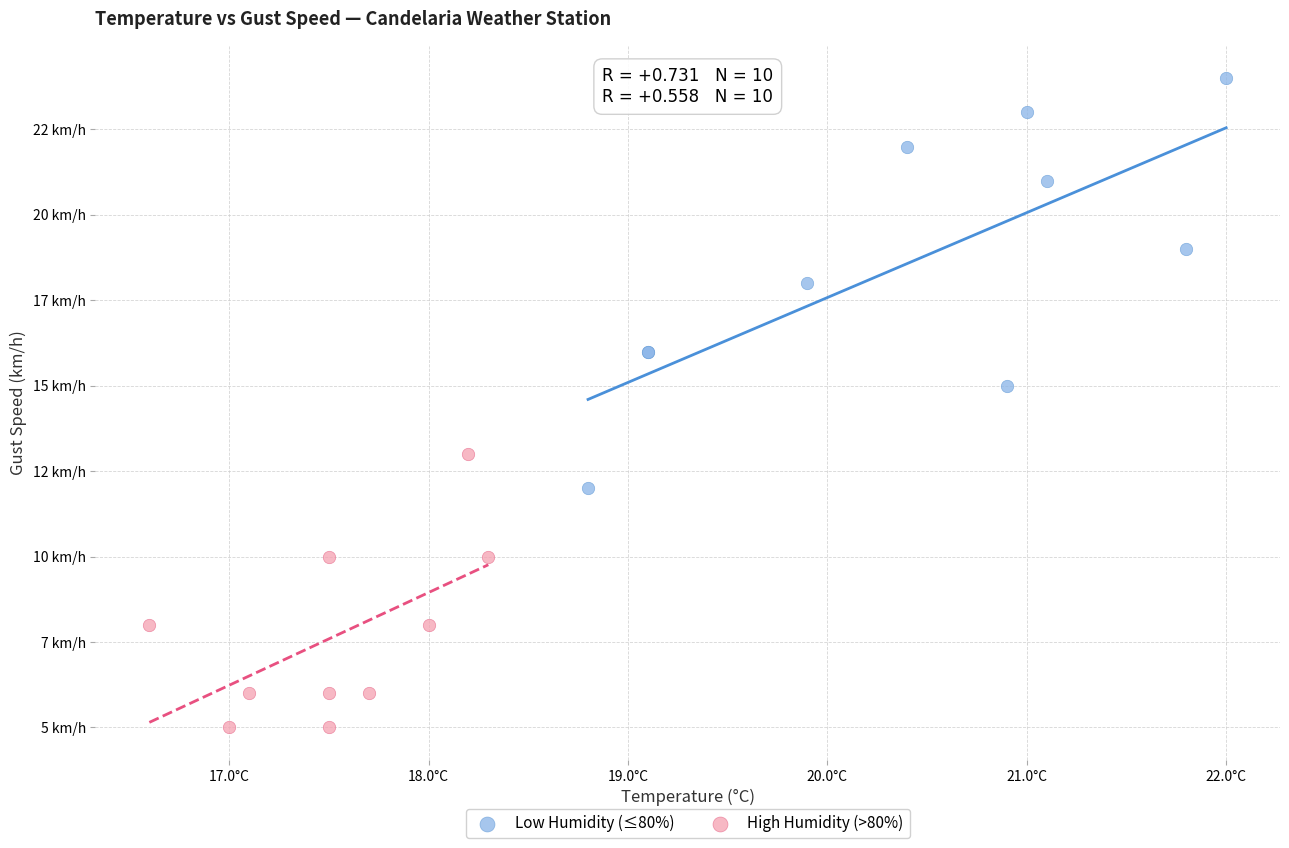

Which series reaches the minimum Y coordinate?

High Humidity (>80%)